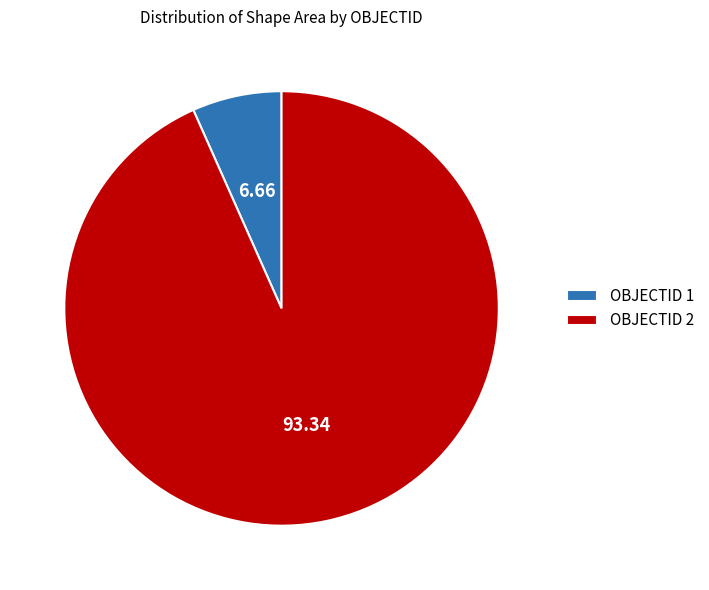

Which category accounts for the majority?

OBJECTID 2